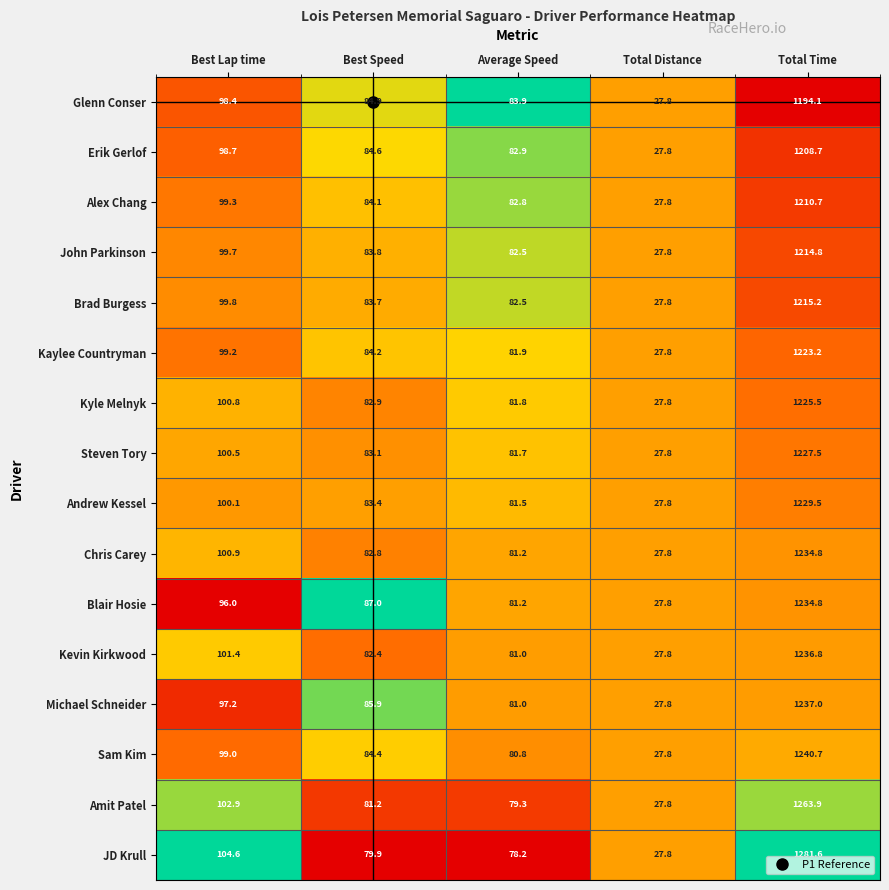

Which series has the widest spread of values?

JD Krull